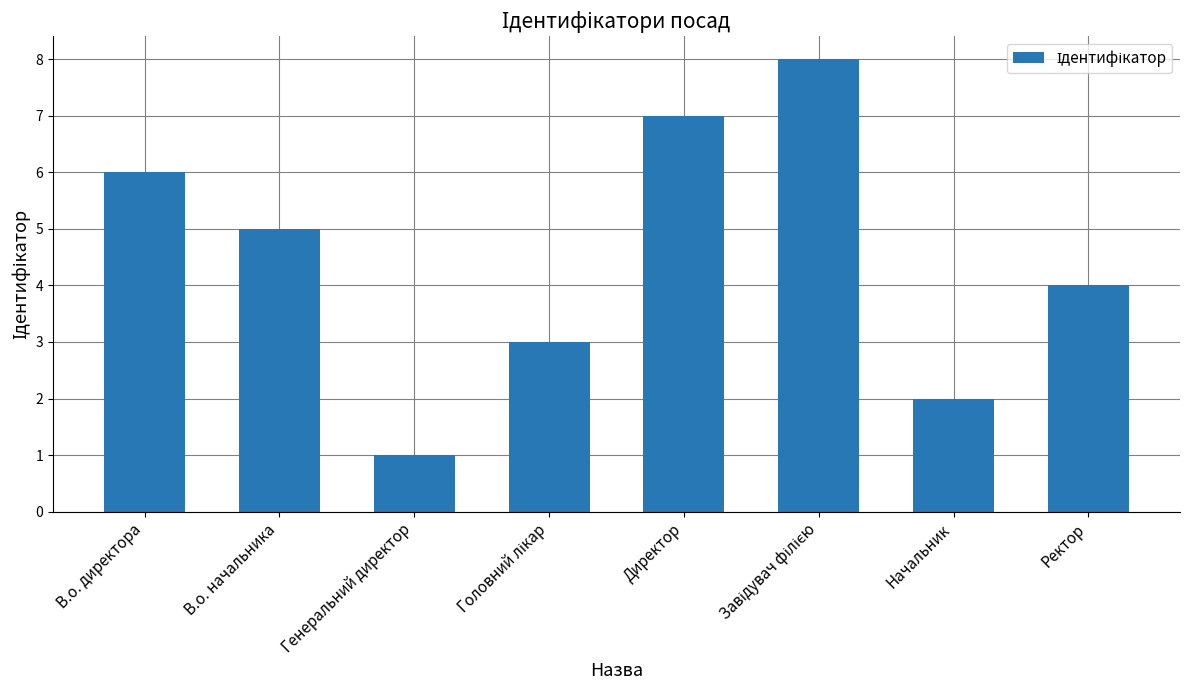

Reading left to right, list all the values displayed in this chart.

6	5	1	3	7	8	2	4